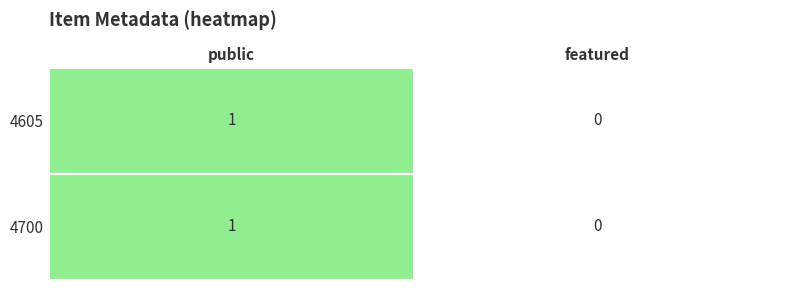

Is it true that 4700 equals 2 at public?

False